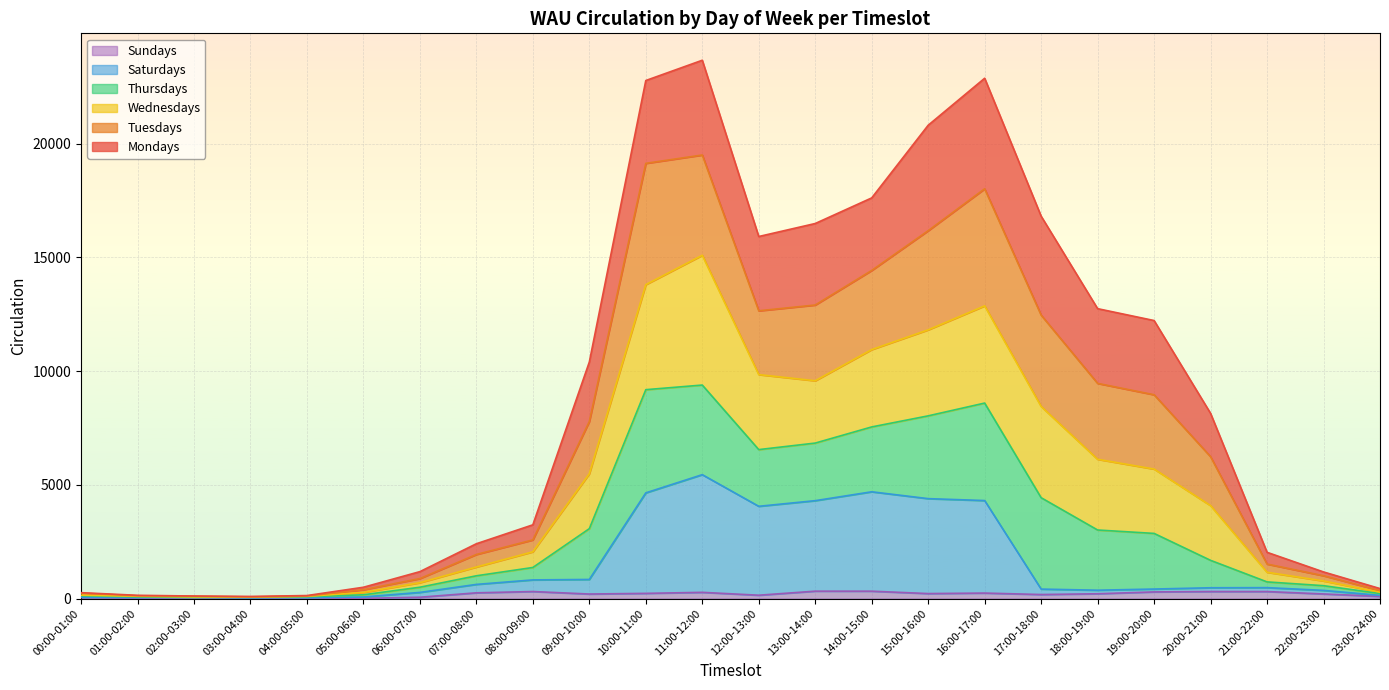

Does the chart display data point markers on the line(s)?

No